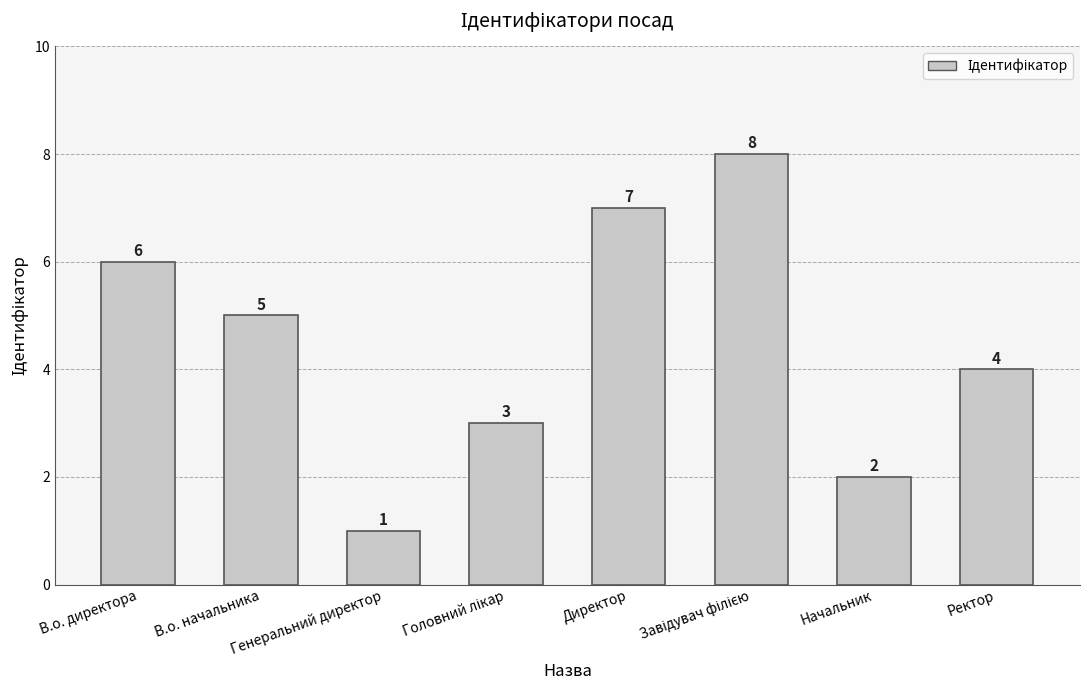

What is the difference between the maximum and second lowest values?

6